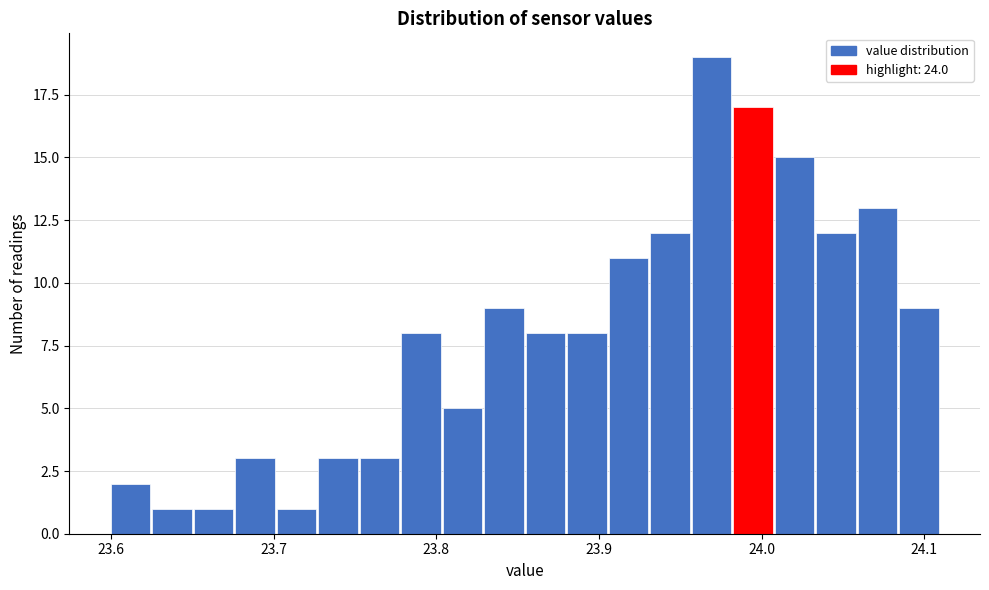

Around what value on the x-axis is the tallest bar? Give the approximate position of its centre, as read against the axis.

23.97